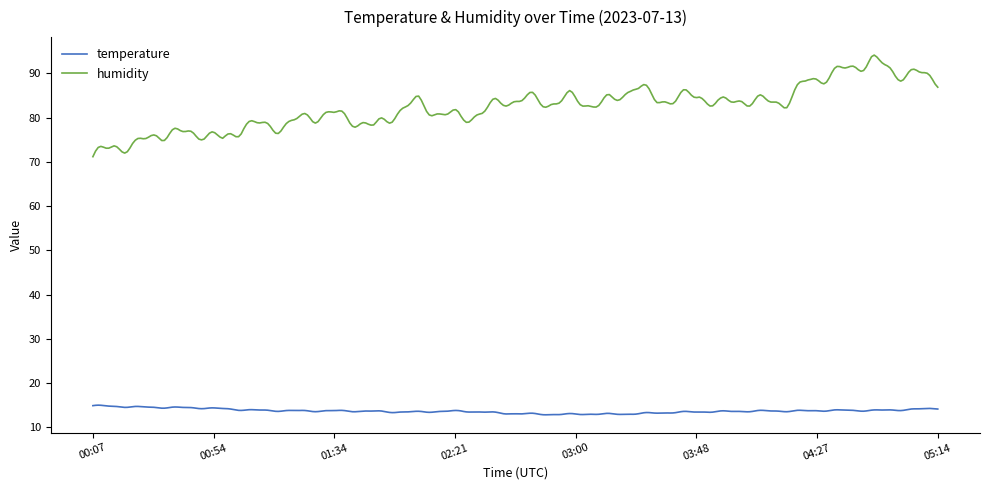

List the series in order of their peak value, highest first.

humidity, temperature